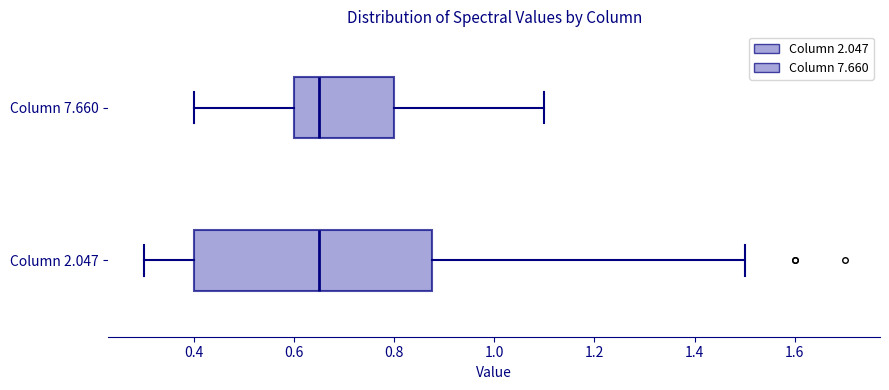

Where is the right edge of the box for Column 2.047 on the x-axis? The values are not printed on the chart, so give them approximately, as read against the axis.

0.88